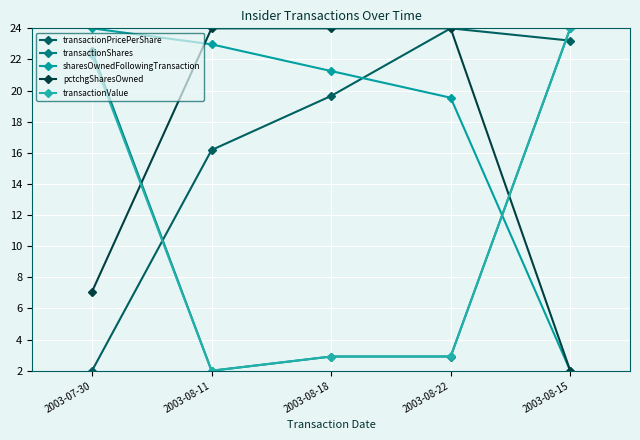

Where does the sharesOwnedFollowingTransaction series first go above 21?

2003-07-30